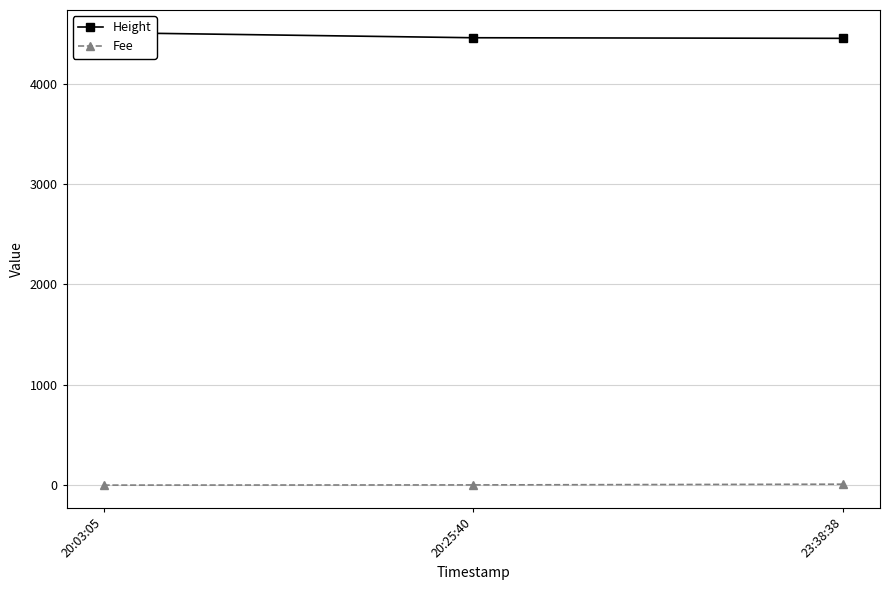

What is the difference between the maximum and second lowest values in the Height series?

51.0